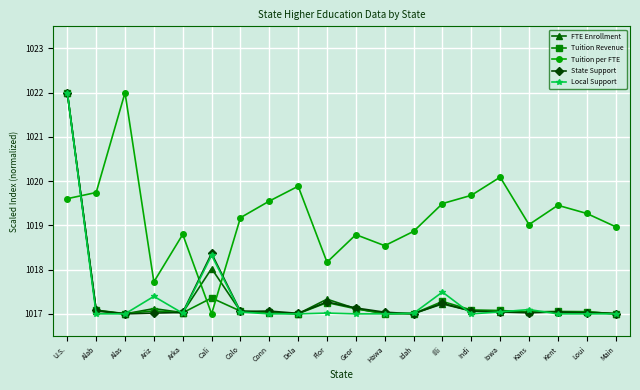

Which series has the largest total across all categories?

Tuition per FTE